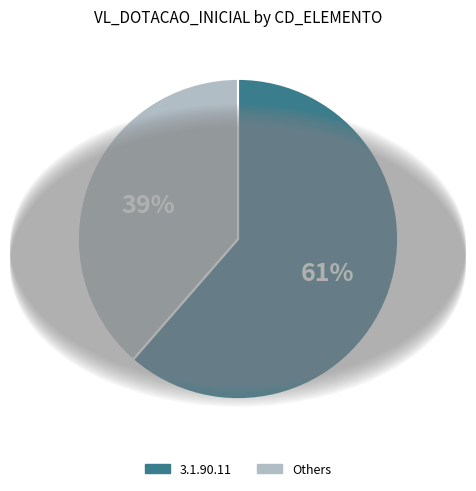

Does any single category account for the majority?

Yes